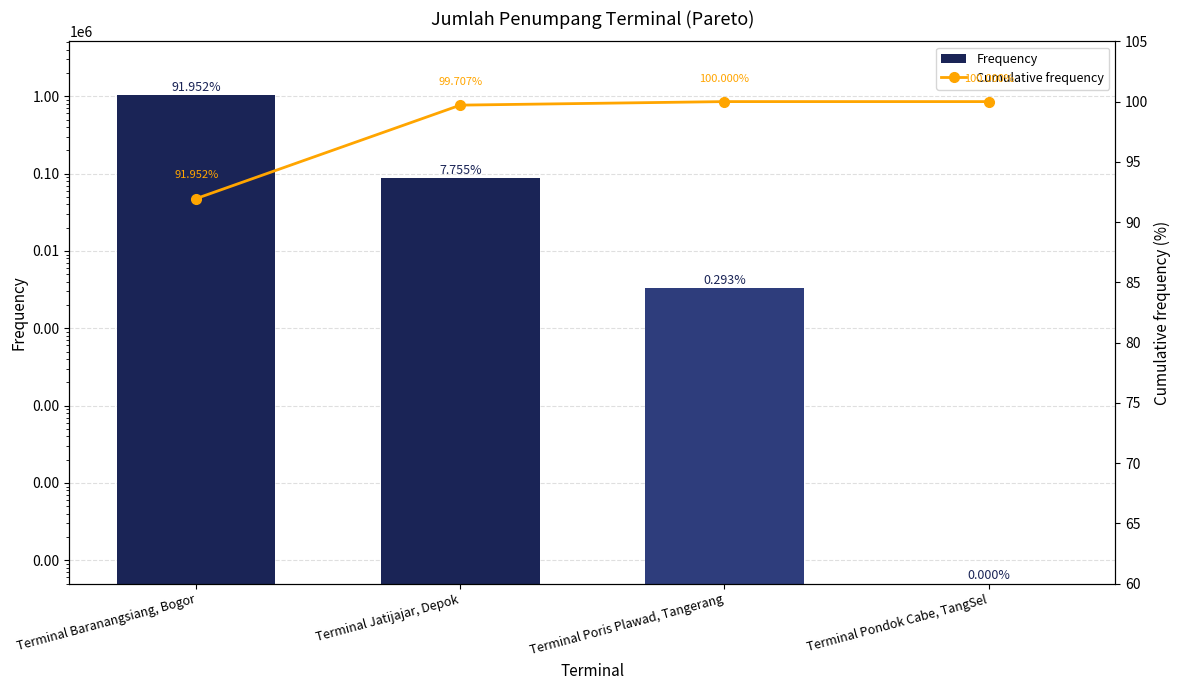

Is it true that Frequency equals 1028345.0 at Terminal Baranangsiang, Bogor?

True